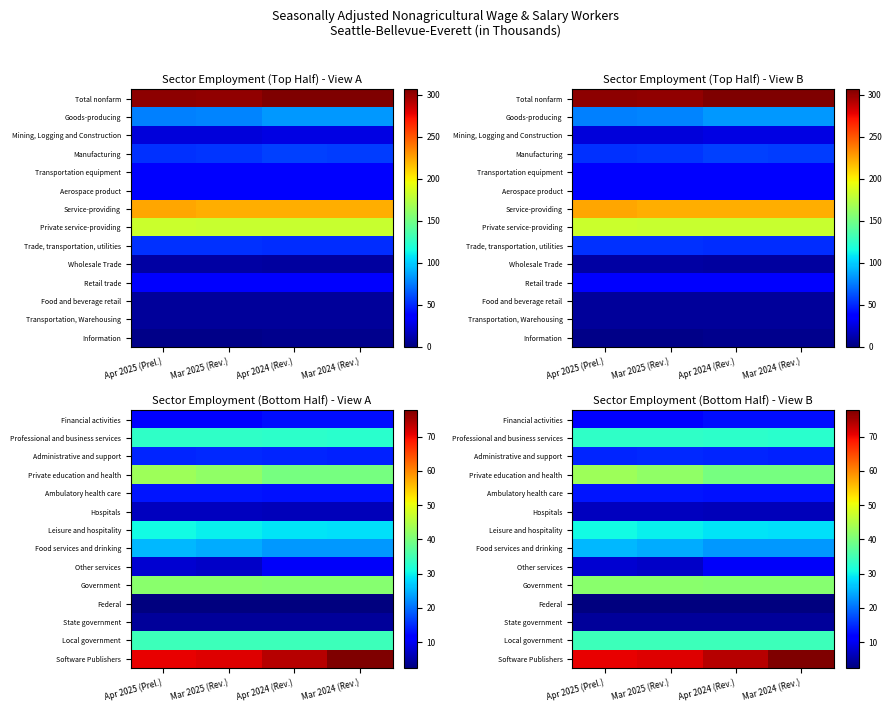

Is it true that Private education and health equals 39.7 at Apr 2024 (Rev.)?

True